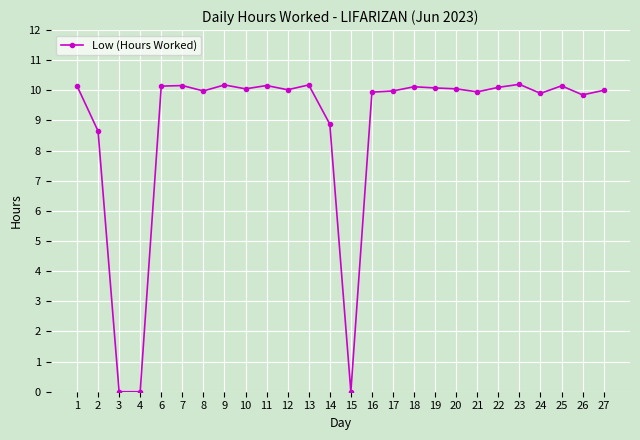

What is the change in value from 11 to 26?

-0.3